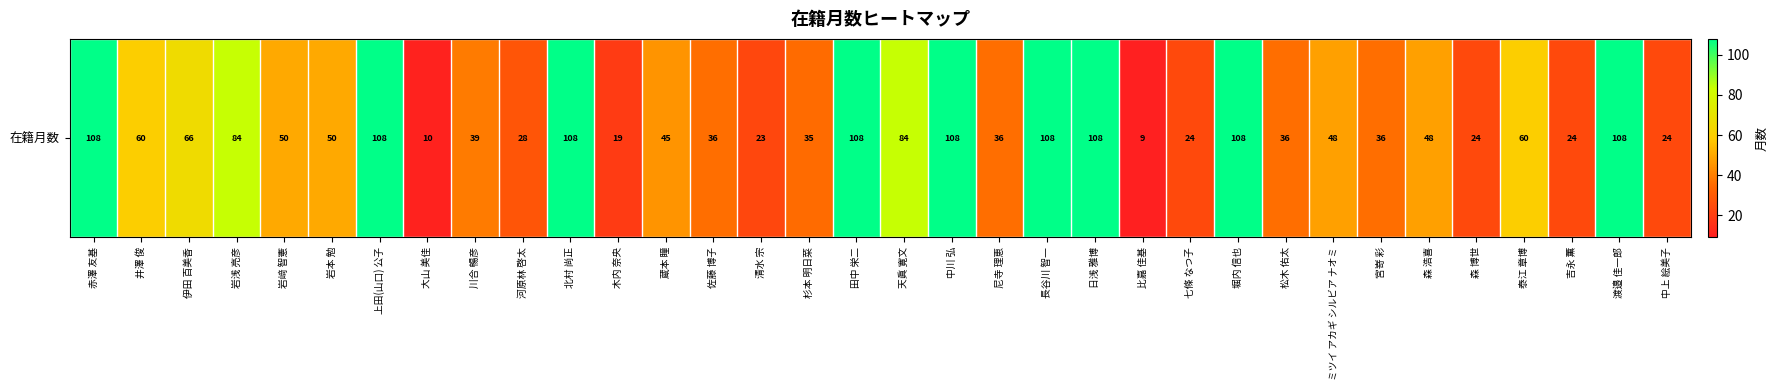

What is the average value?

58